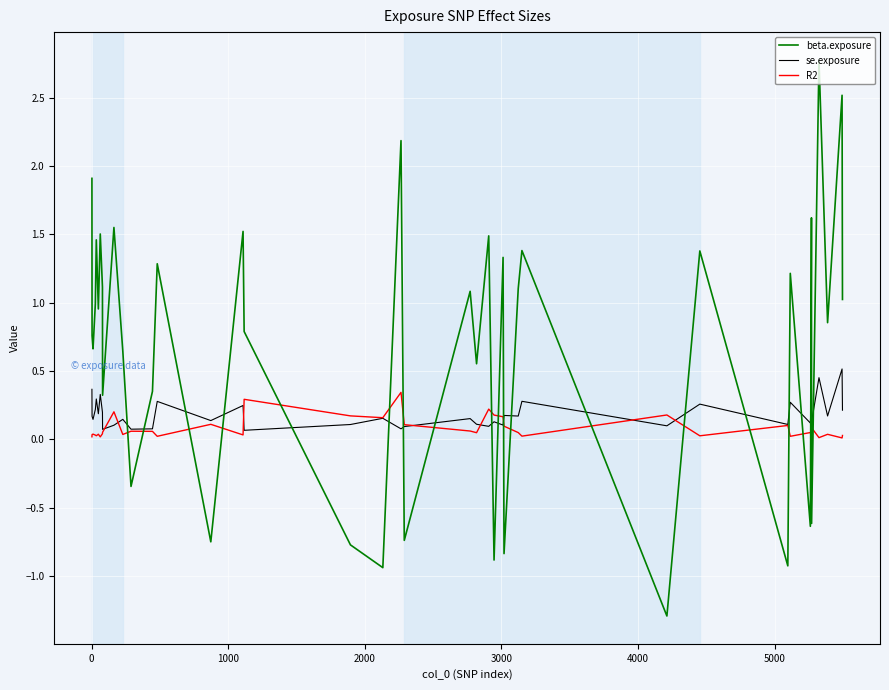

After their last crossing, which series has the higher values: se.exposure or beta.exposure?

beta.exposure